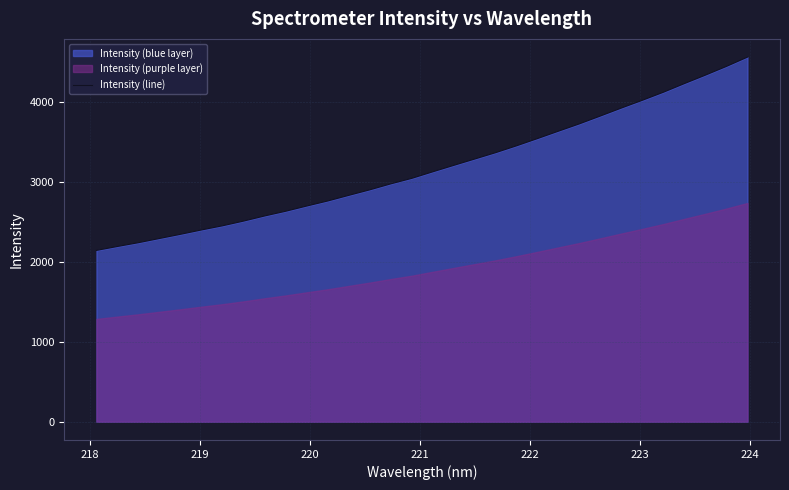

What is the highest value of the Intensity (line) series?

4556.0